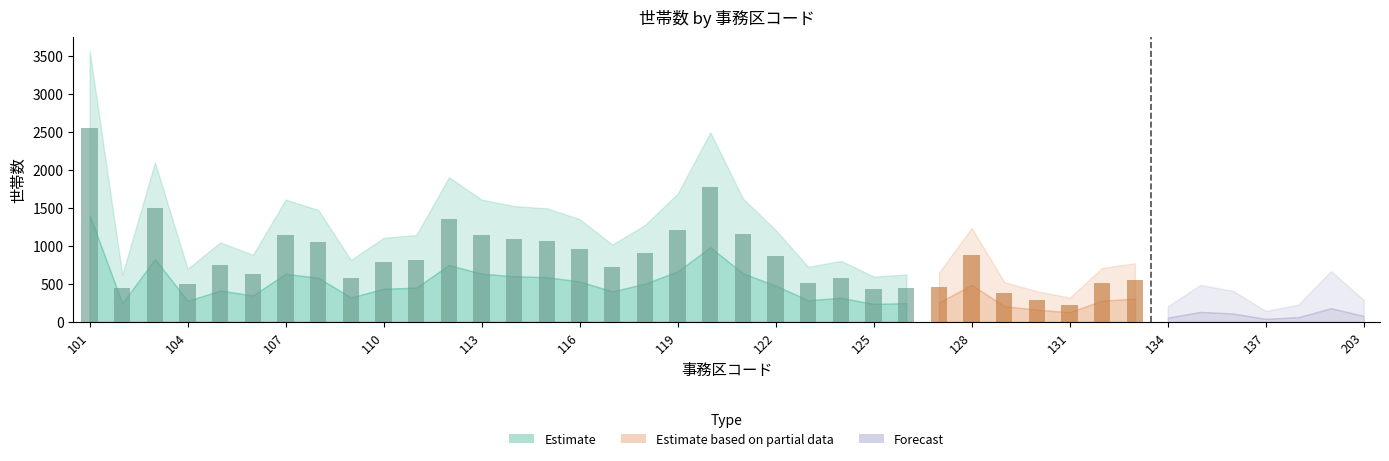

True or false: the data shows 1357 at 112.

True